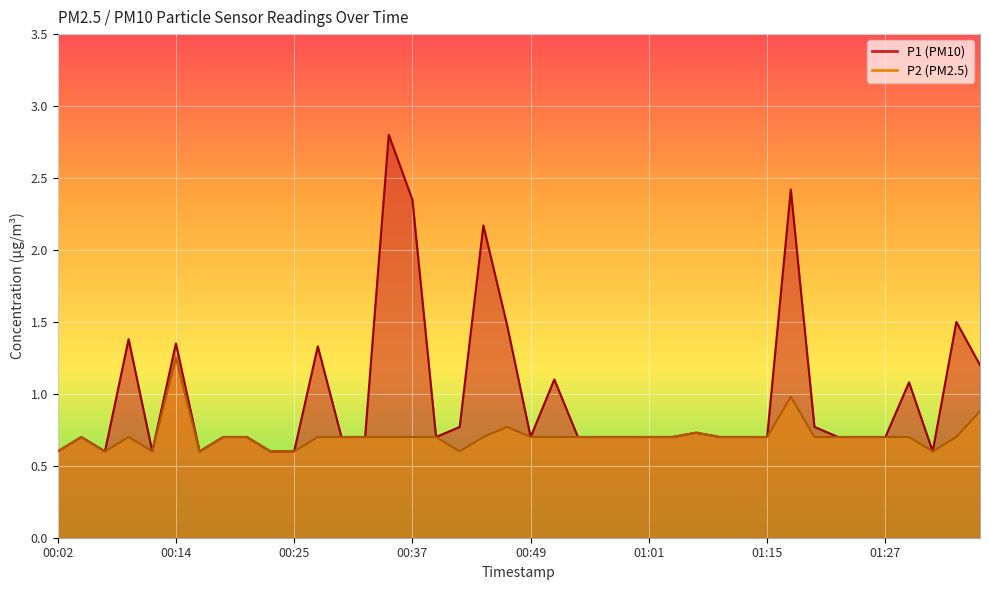

At which label is P1 closest to 1?

01:29